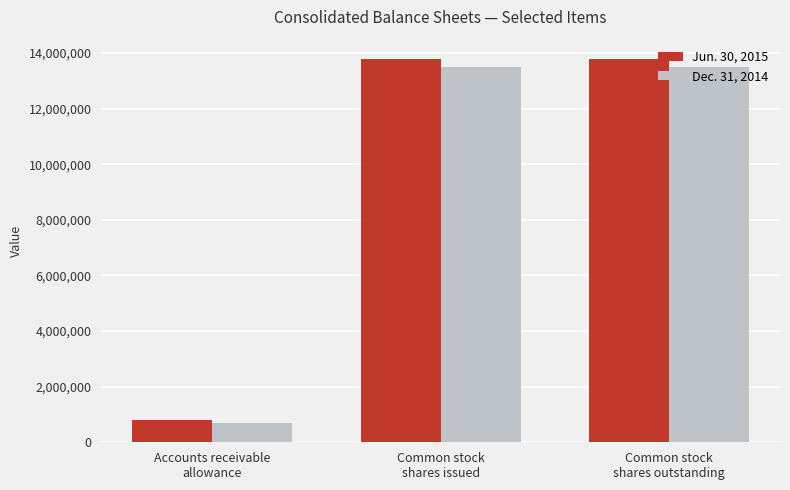

Which series has the largest range (max minus min)?

Jun. 30, 2015